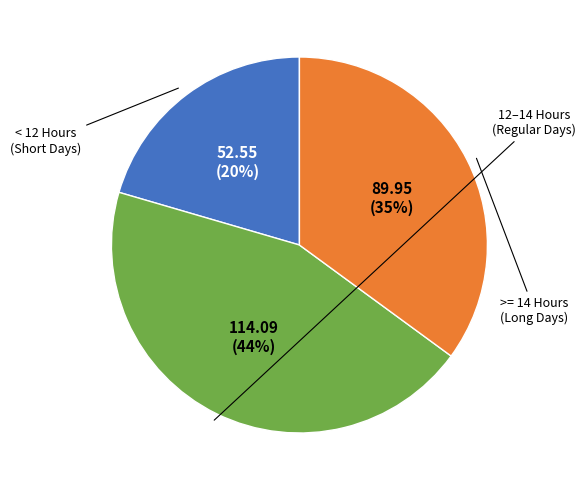

To the nearest percent, what is the difference between the largest and smallest slice percentages?

24%